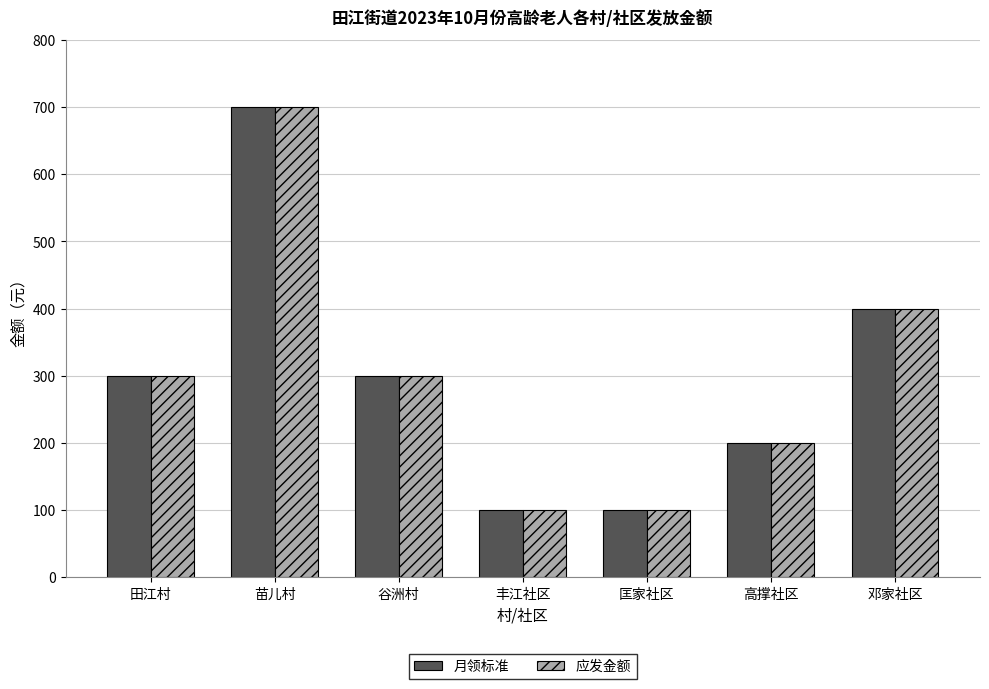

Count the 月领标准 values in the range 100 to 400.

6